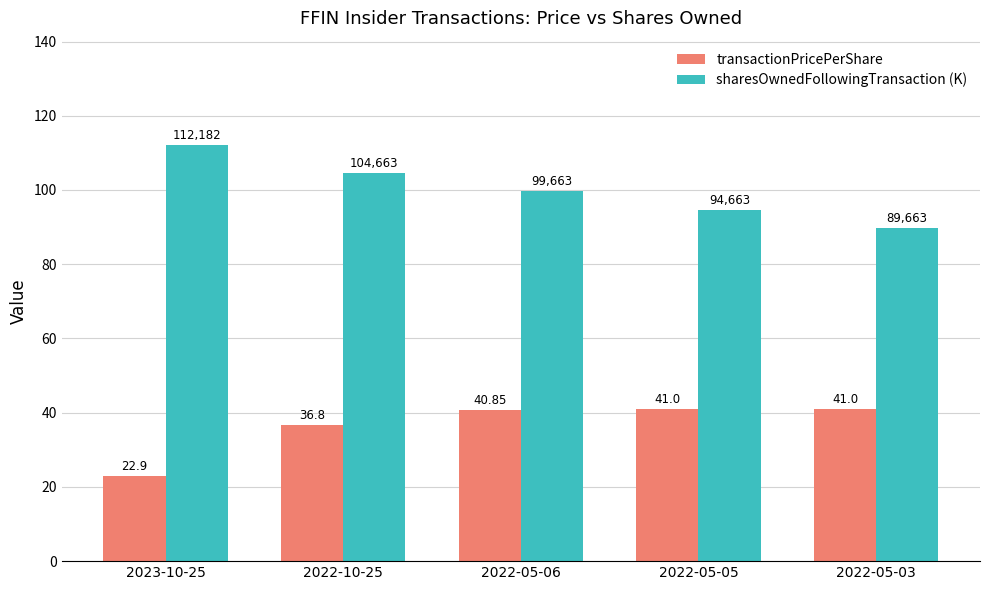

Does the chart contain stacked bars?

No